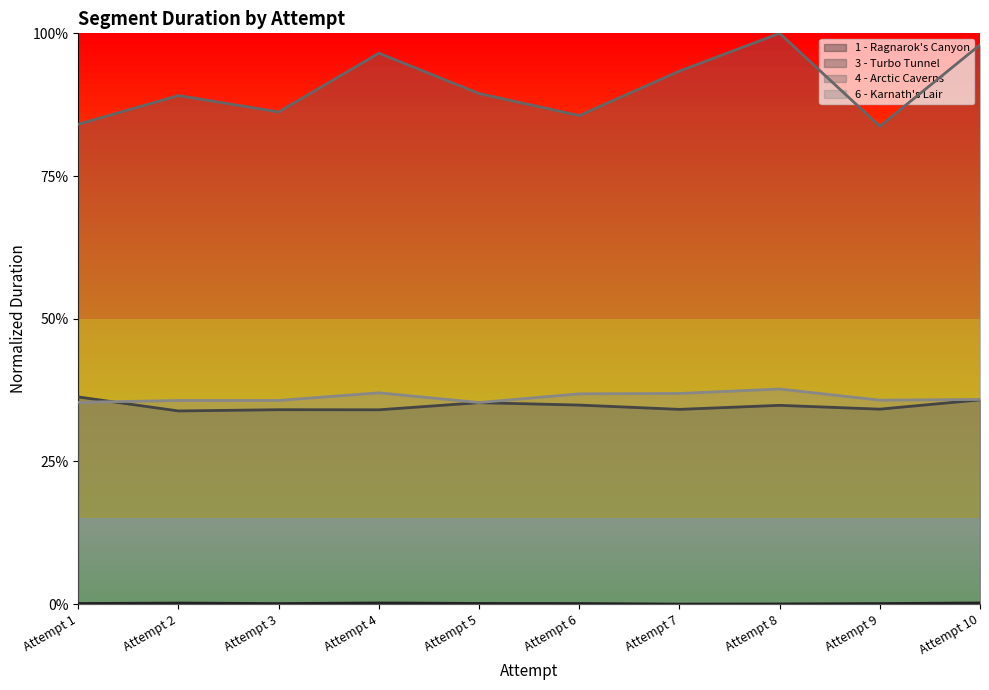

What is the maximum value for 6 - Karnath's Lair?

0.4